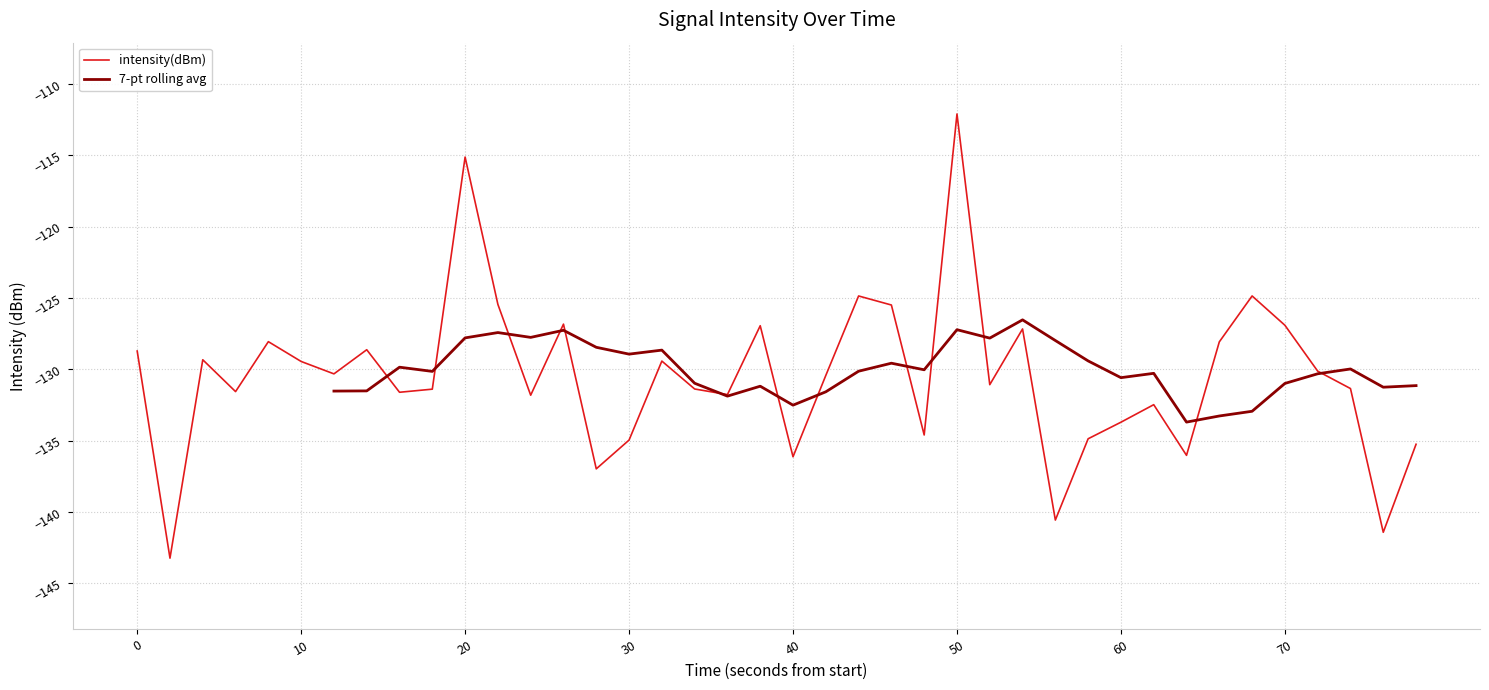

What is the maximum value for intensity(dBm)?

-112.1